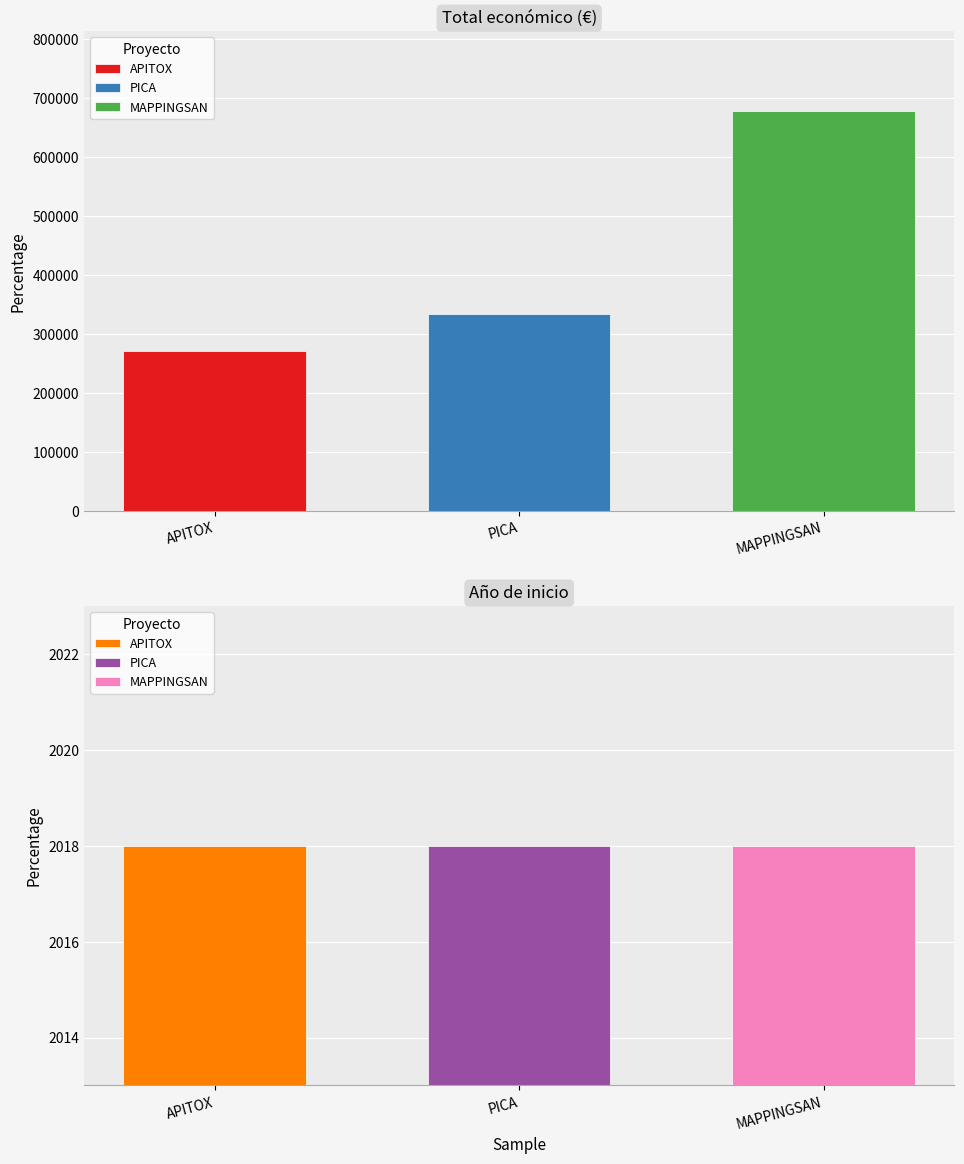

Rank the categories by Total económico value from highest to lowest.

MAPPINGSAN, PICA, APITOX